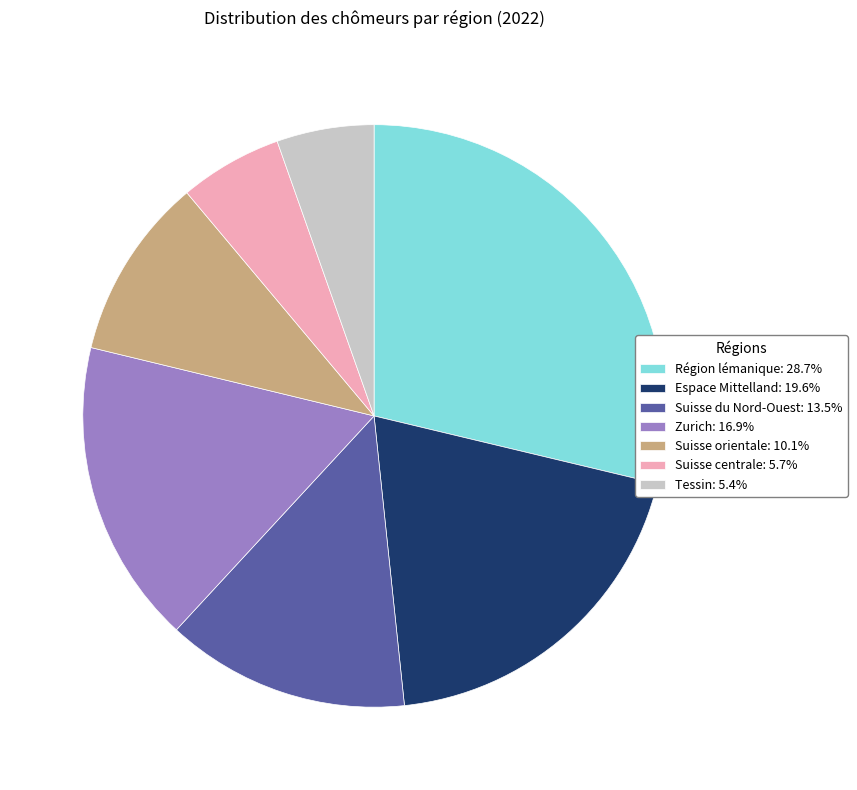

Approximately how many times larger is the value at Zurich: 16.9% compared to Tessin: 5.4%?

3.1